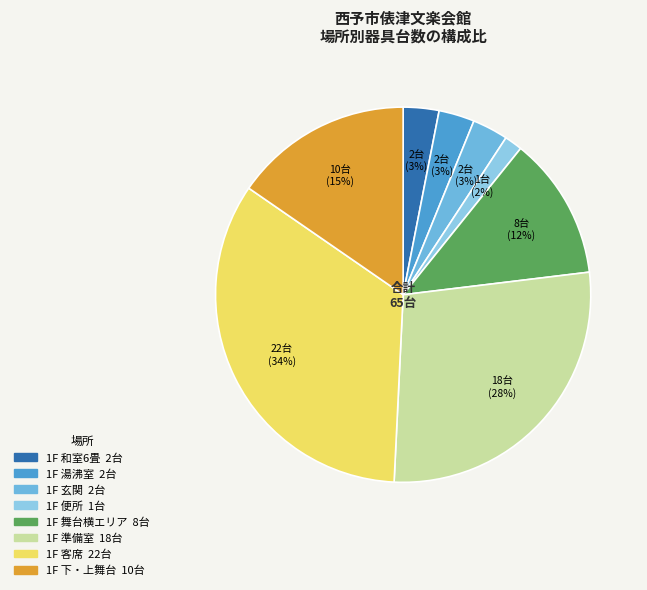

Is it true that 1F 玄関 is 3% of the pie?

True